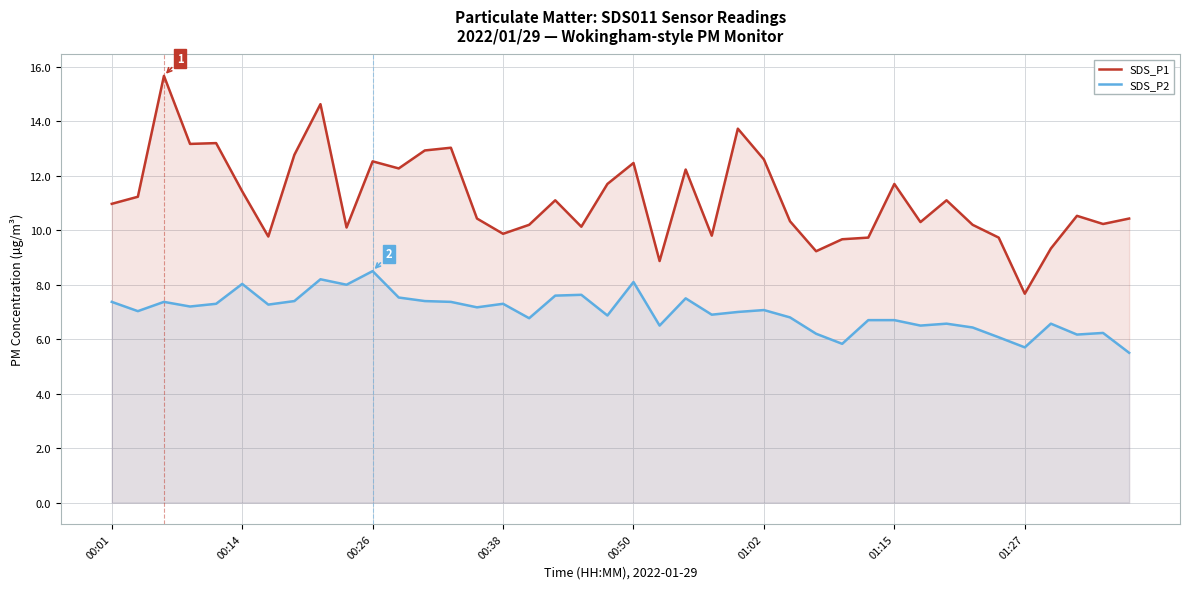

Rank the series at 28 from lowest to highest value.

SDS_P2, SDS_P1